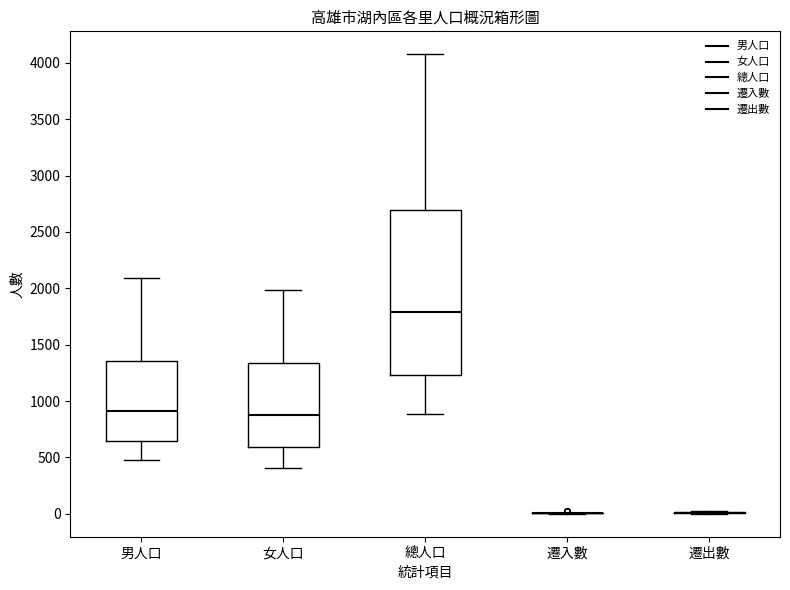

Reading left to right, read every box against the y-axis: the position of its median line, the range the box covers, and the ends of its whiskers. The values are not printed on the chart, so give them approximately, as read against the axis.

男人口: median 900, box 650 to 1350, whiskers 500 to 2100
女人口: median 900, box 600 to 1350, whiskers 400 to 2000
總人口: median 1800, box 1250 to 2700, whiskers 900 to 4100
遷入數: box collapsed to a line at 0, whiskers 0 to 0
遷出數: box collapsed to a line at 0, whiskers 0 to 0